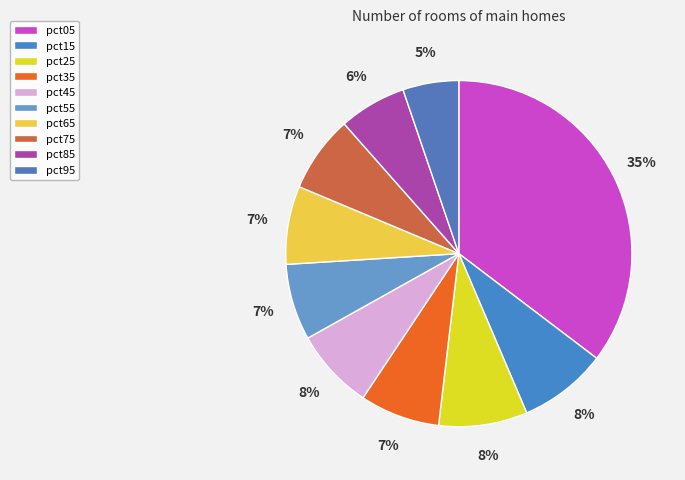

Count the number of slices in the pie.

10